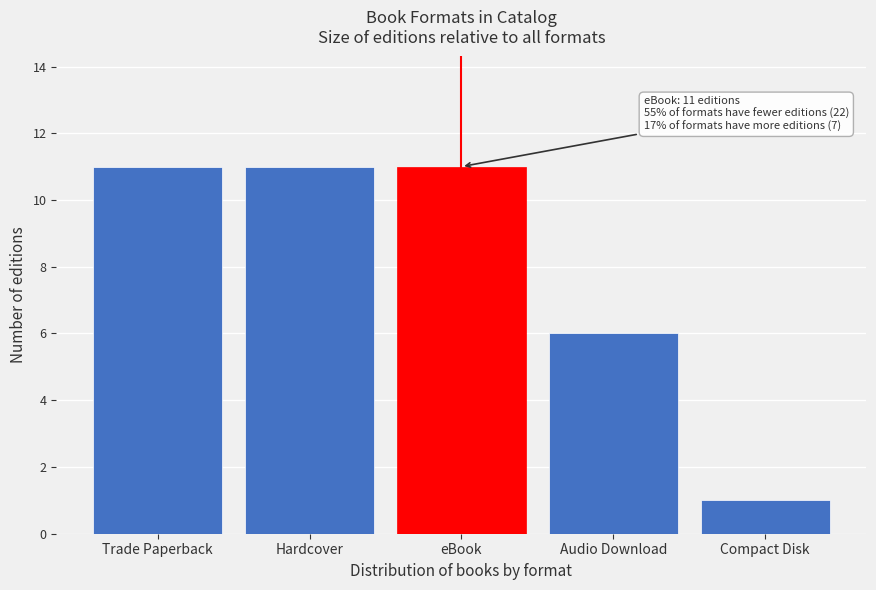

Reading right to left, what are all the values shown in this chart?

Compact Disk=1	Audio Download=6	eBook=11	Hardcover=11	Trade Paperback=11